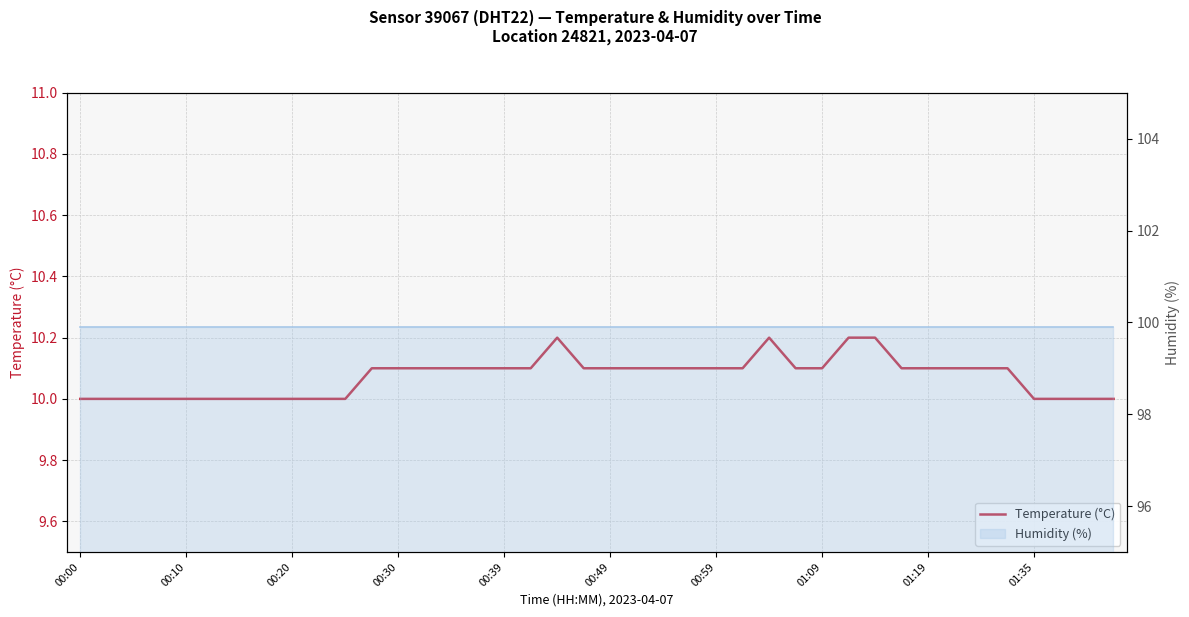

Rank the series by their maximum value, from lowest to highest.

temperature, humidity (line)